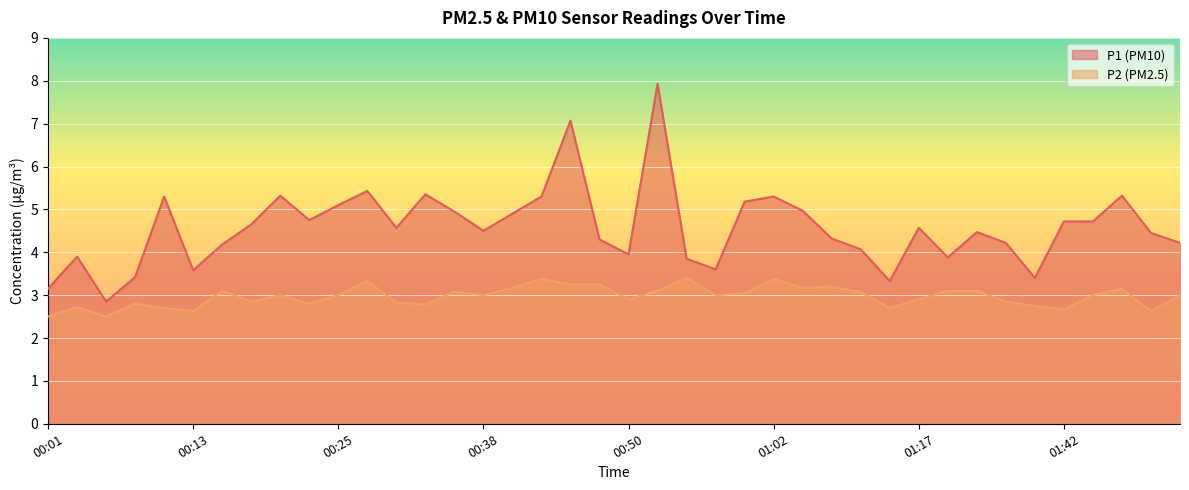

Reading left to right, extract all data points from this chart.

P1: 3.1	3.9	2.9	3.4	5.3	3.6	4.2	4.7	5.3	4.8	5.1	5.4	4.6	5.3	5.0	4.5	4.9	5.3	7.1	4.3	4.0	7.9	3.9	3.6	5.2	5.3	5.0	4.3	4.1	3.3	4.6	3.9	4.5	4.2	3.4	4.7	4.7	5.3	4.5	4.2
P2: 2.5	2.7	2.5	2.8	2.7	2.6	3.1	2.9	3.0	2.8	3.0	3.3	2.8	2.8	3.1	3.0	3.2	3.4	3.2	3.2	2.9	3.1	3.4	3.0	3.0	3.4	3.2	3.2	3.1	2.7	2.9	3.1	3.1	2.9	2.8	2.7	3.0	3.1	2.6	3.0